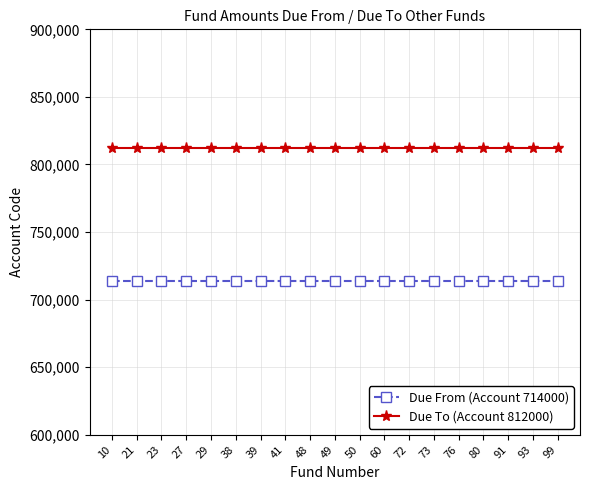

True or false: Due From (Account 714000) has a value of 714000 at 50.

True